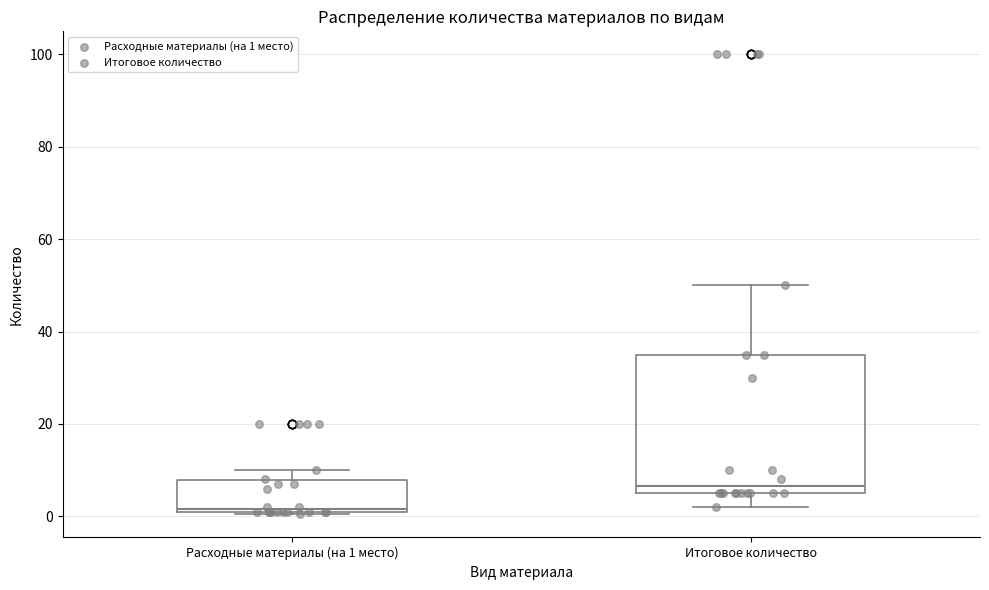

Which box has the highest median line?

Итоговое количество